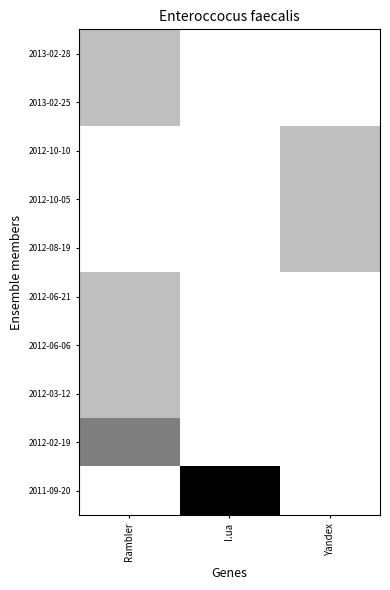

Which label corresponds to the largest value in the chart?

I.ua